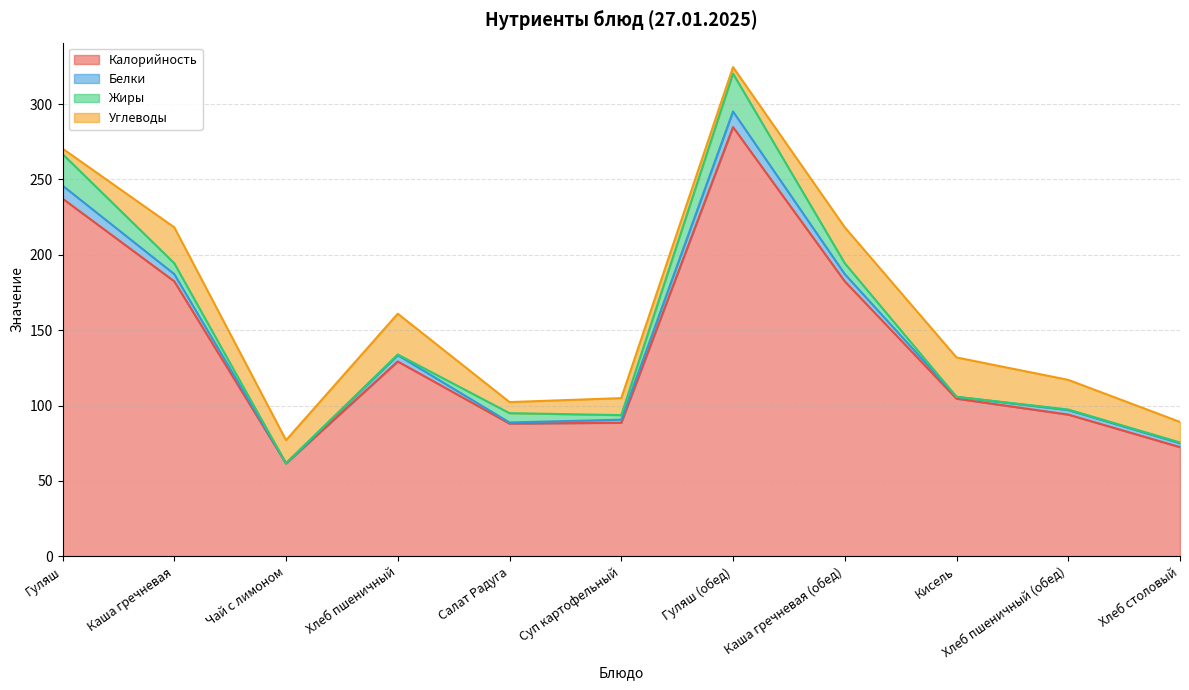

At how many categories does at least one series exceed 105?

5